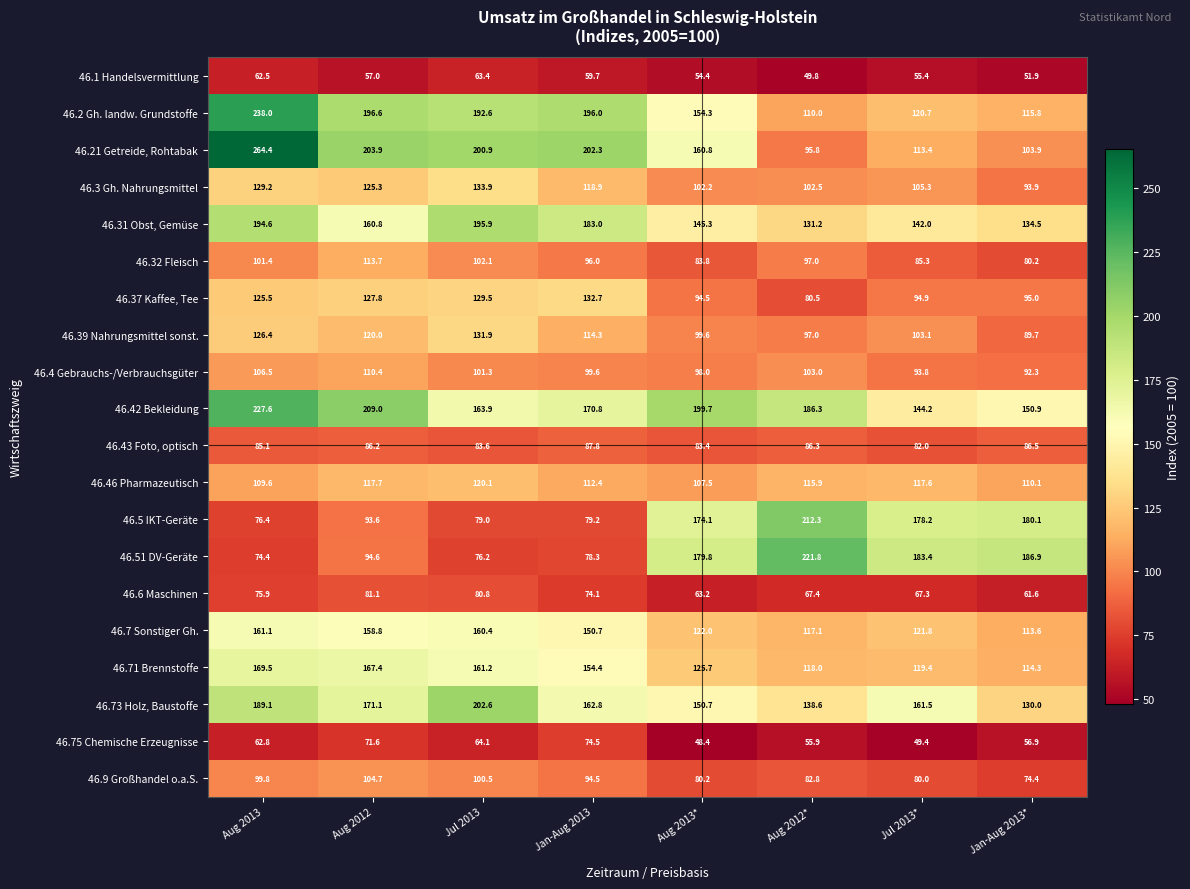

Is it true that 46.4 Gebrauchs-/Verbrauchsgüter equals 103.0 at Aug 2012*?

True